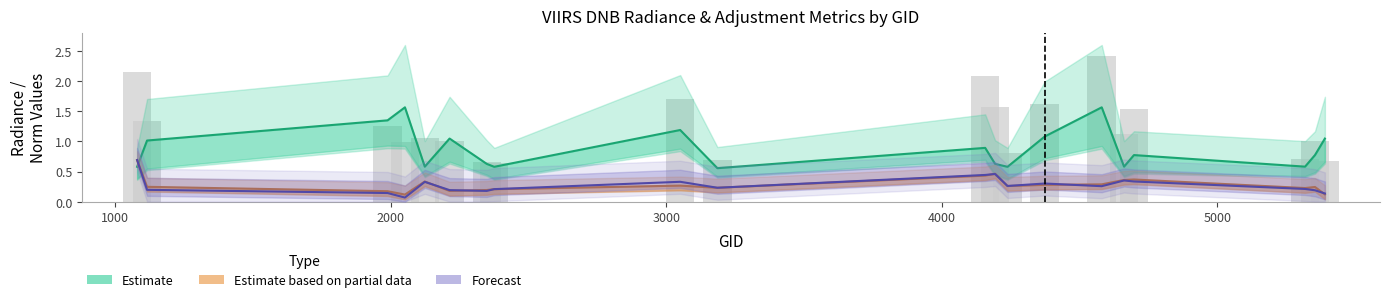

True or false: rade9_bin_mdn has a value of 0.3 at 2213.

False